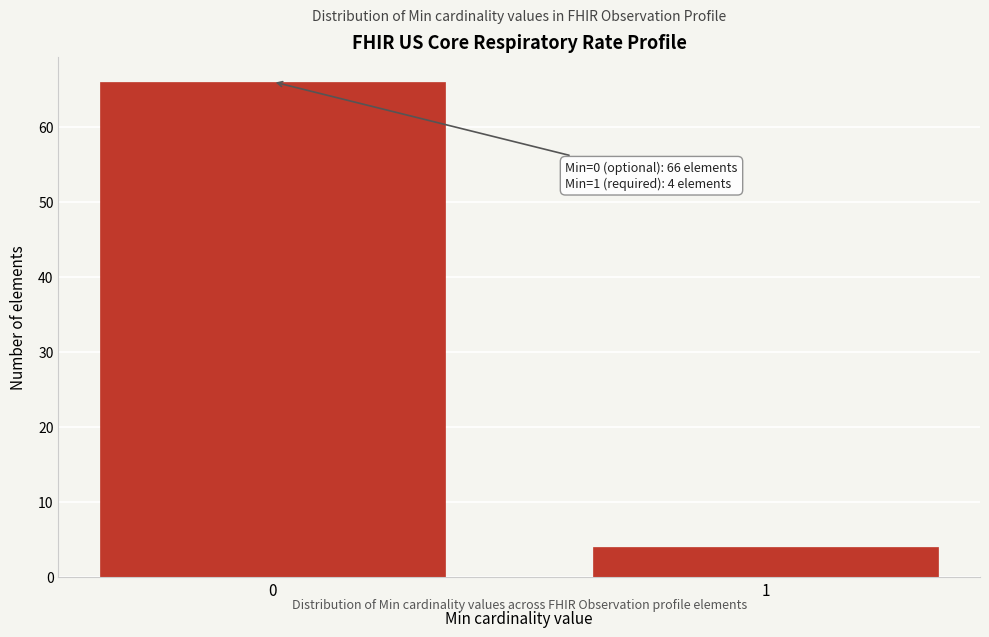

Reading right to left, transcribe all the data shown in this chart.

4	66